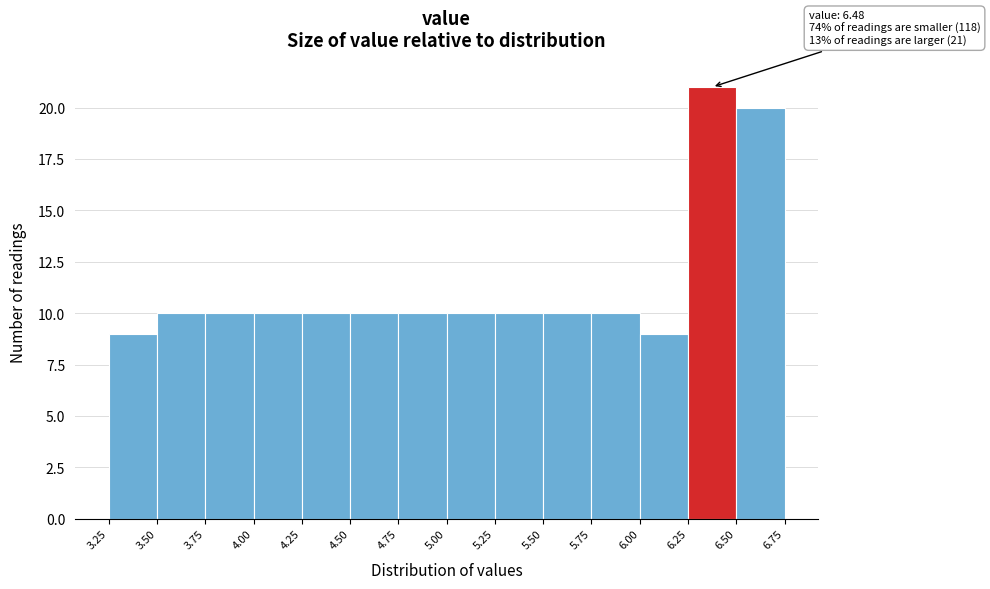

Over which range of the x-axis is the bar tallest?

6.25 to 6.50